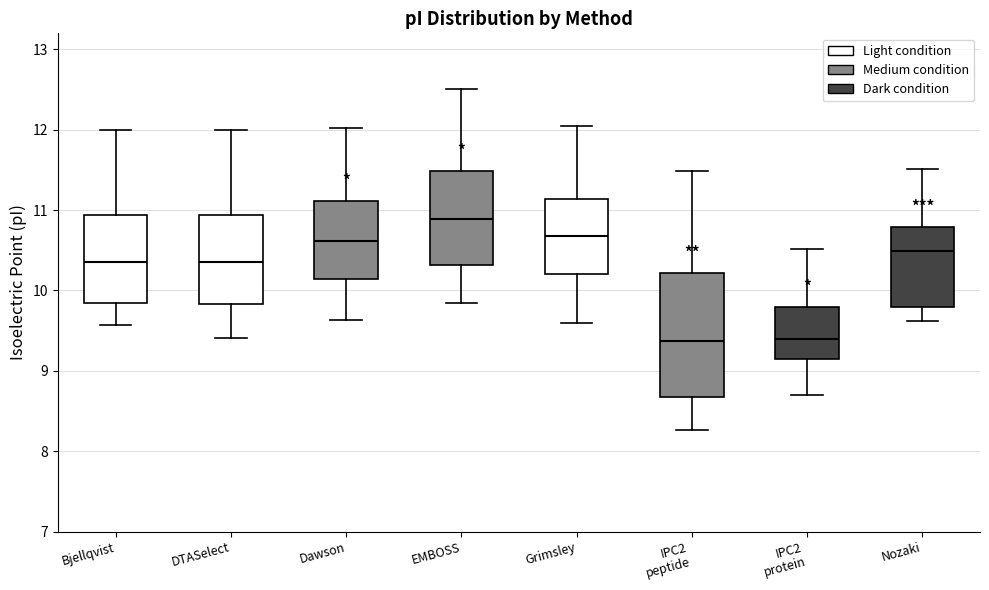

Reading left to right, read every box against the y-axis: the position of its median line, the range the box covers, and the ends of its whiskers. The values are not printed on the chart, so give them approximately, as read against the axis.

Bjellqvist: median 10.4, box 9.8 to 10.9, whiskers 9.6 to 12.0
DTASelect: median 10.4, box 9.8 to 10.9, whiskers 9.4 to 12.0
Dawson: median 10.6, box 10.1 to 11.1, whiskers 9.6 to 12.0
EMBOSS: median 10.9, box 10.3 to 11.5, whiskers 9.8 to 12.5
Grimsley: median 10.7, box 10.2 to 11.1, whiskers 9.6 to 12.0
IPC2 peptide: median 9.4, box 8.7 to 10.2, whiskers 8.3 to 11.5
IPC2 protein: median 9.4, box 9.1 to 9.8, whiskers 8.7 to 10.5
Nozaki: median 10.5, box 9.8 to 10.8, whiskers 9.6 to 11.5